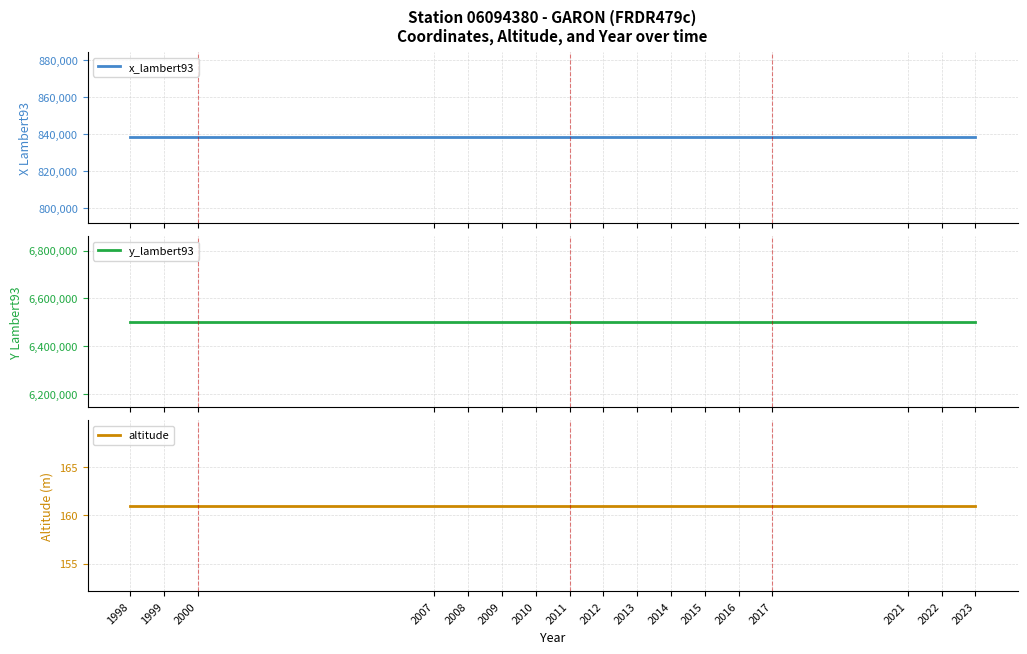

List the labels in order of x_lambert93 value, smallest first.

1998, 1999, 2000, 2007, 2008, 2009, 2010, 2011, 2012, 2013, 2014, 2015, 2016, 2017, 2021, 2022, 2023